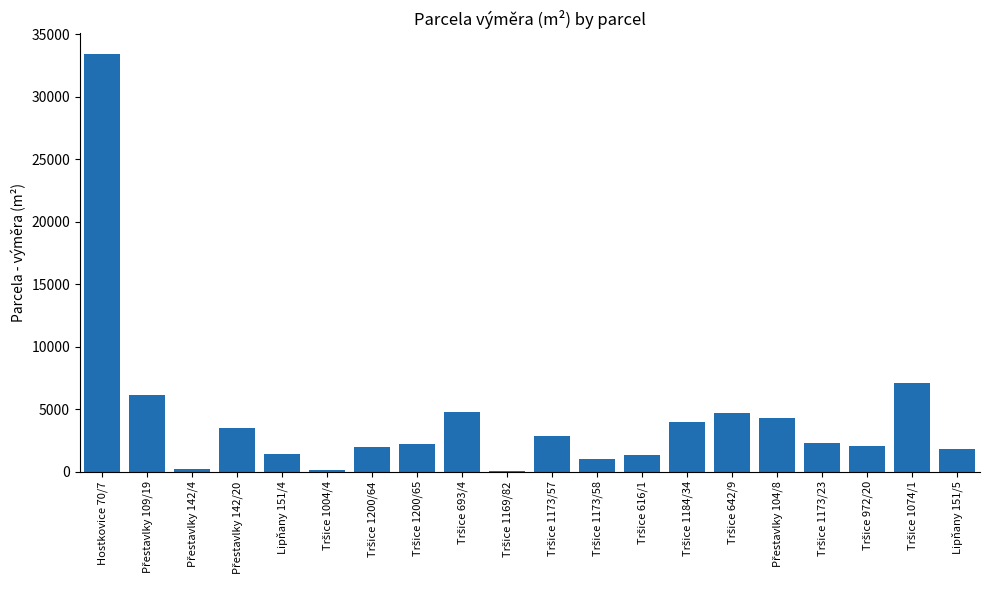

Which label corresponds to the largest value in the chart?

Hostkovice 70/7